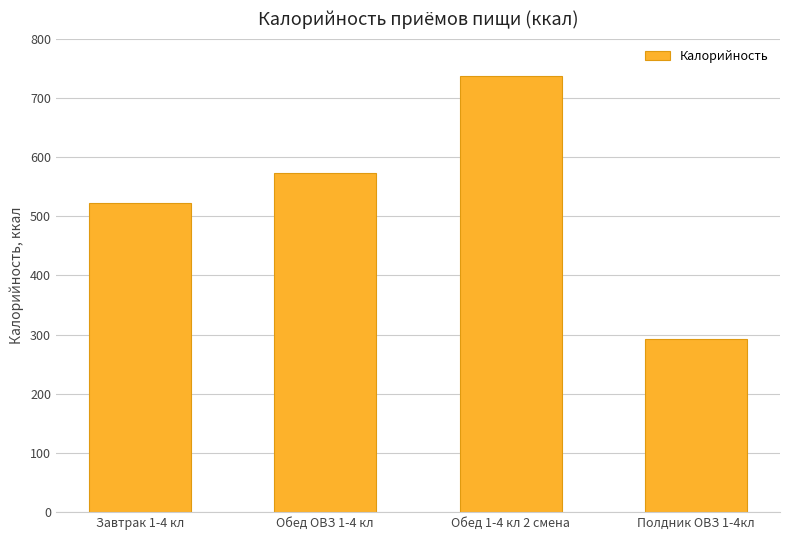

Are the bars horizontal?

No